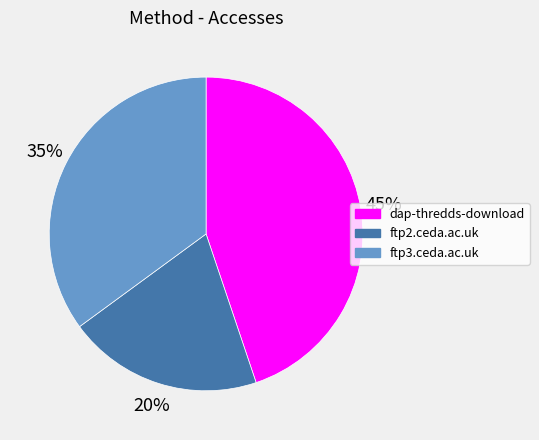

To the nearest percent, what is the difference between the ftp3.ceda.ac.uk and ftp2.ceda.ac.uk slice percentages?

15%